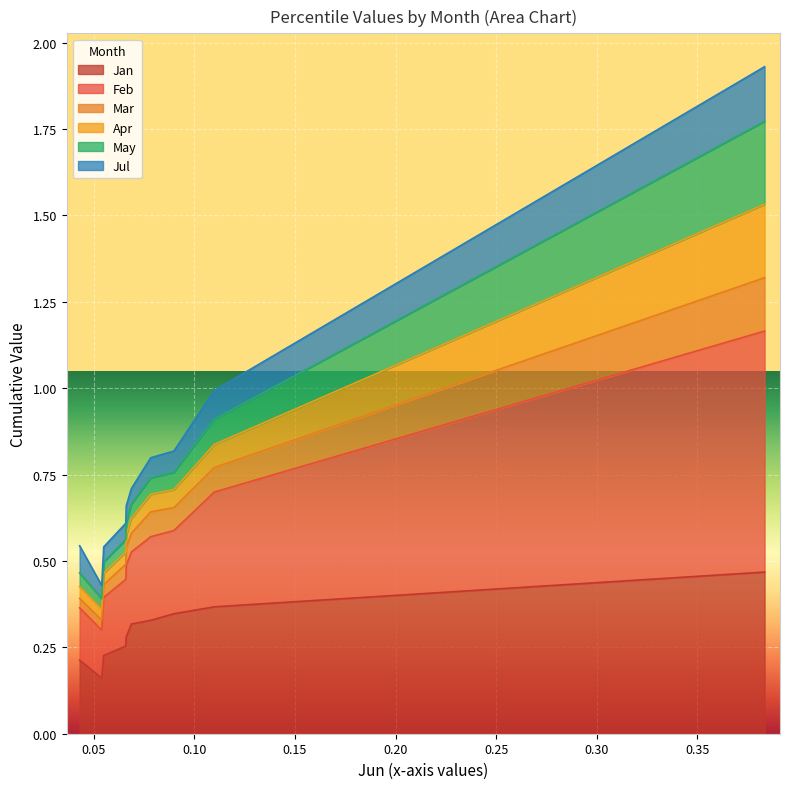

What is the sum of the Jan values at pct45 and pct05?

0.5